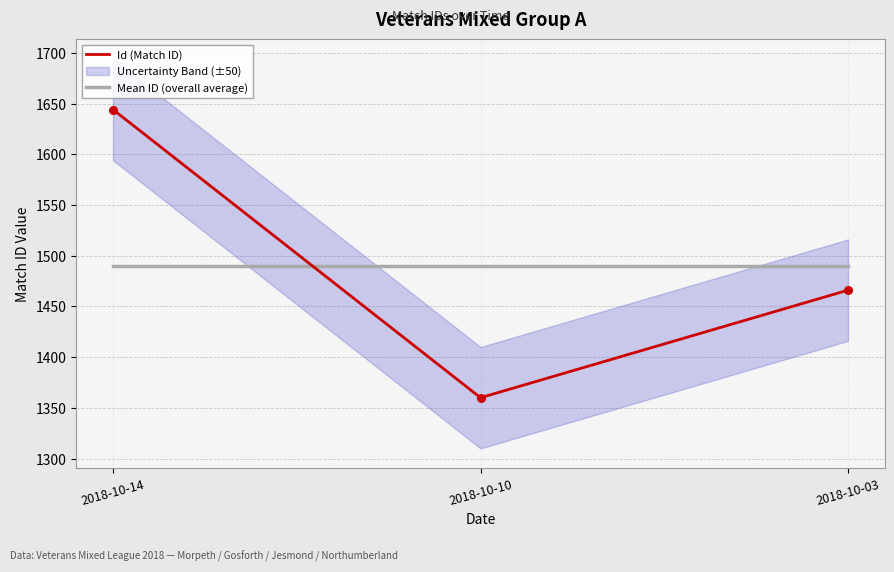

At how many categories does at least one series exceed 1622?

1